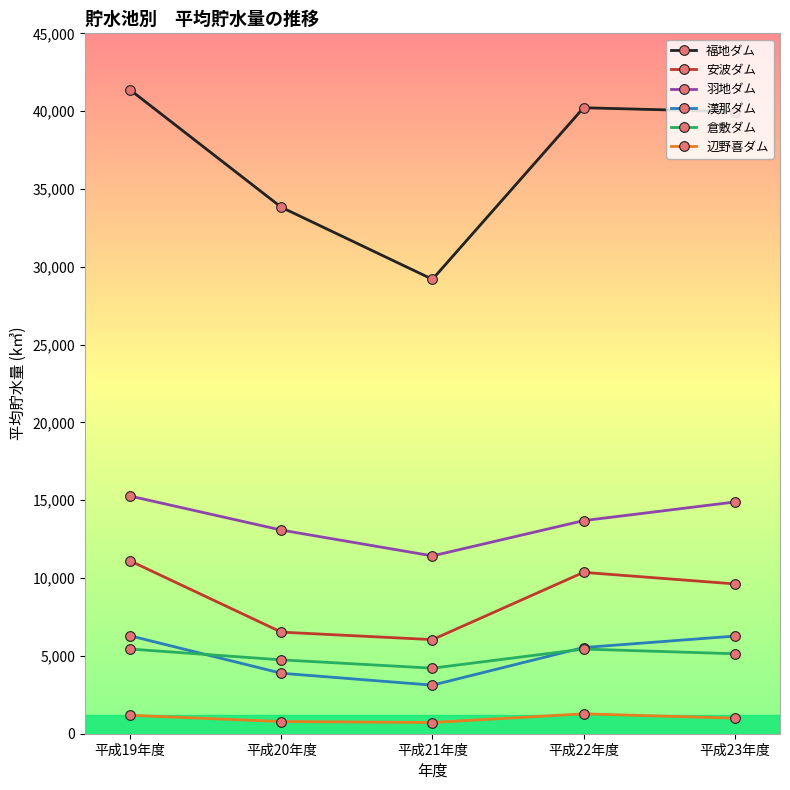

Which series has the widest spread of values?

福地ダム